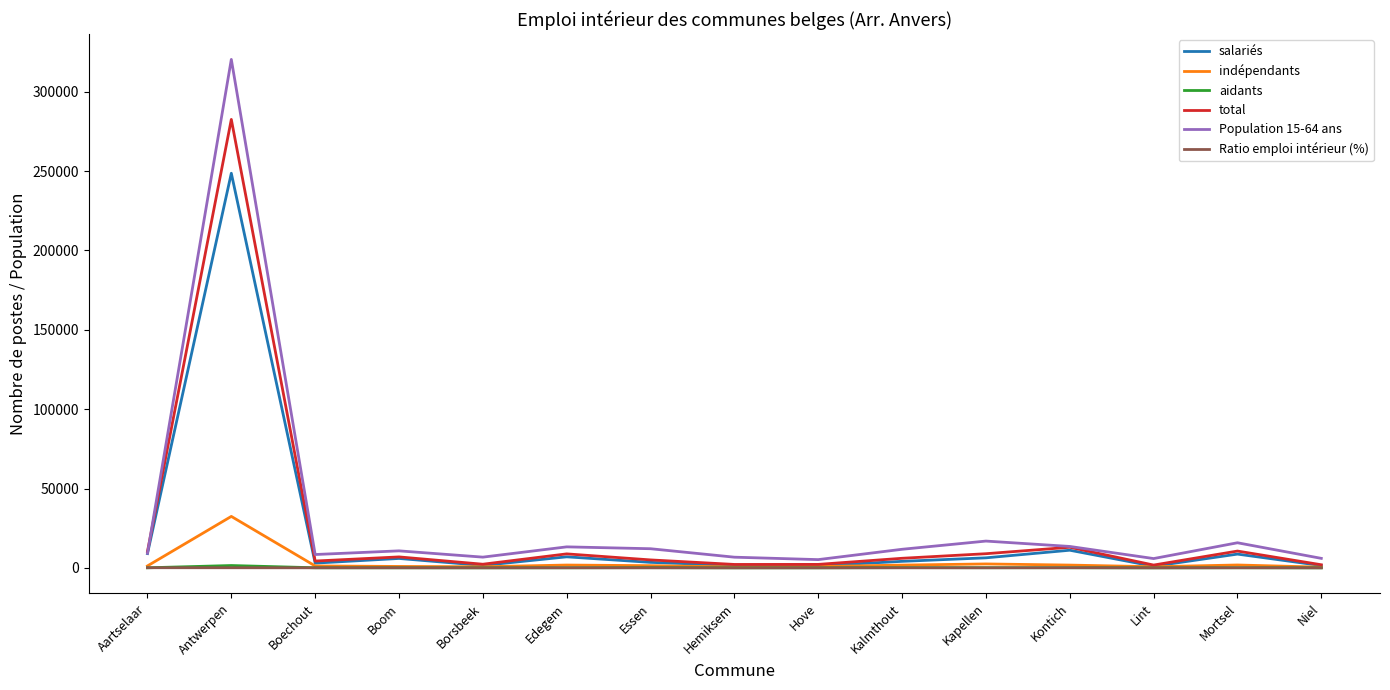

At which category is the sum across all series the highest?

Antwerpen